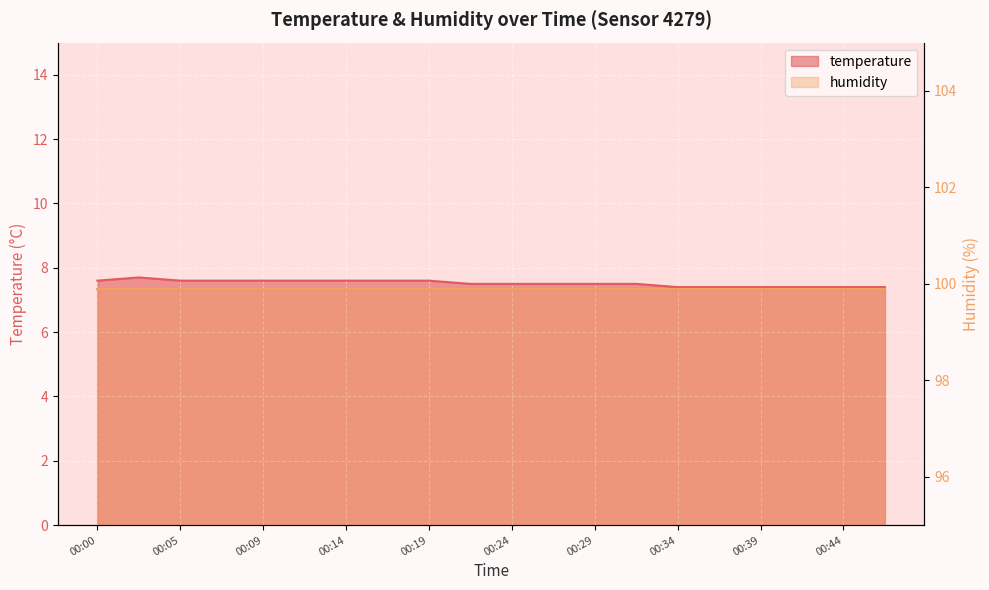

Between 00:24 and 00:27, which is larger?

00:24